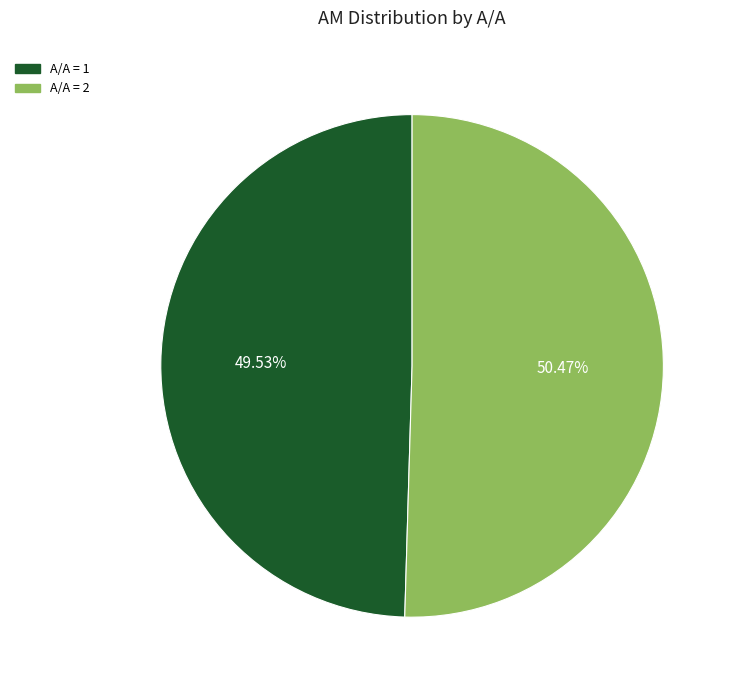

Does any single category account for the majority?

Yes